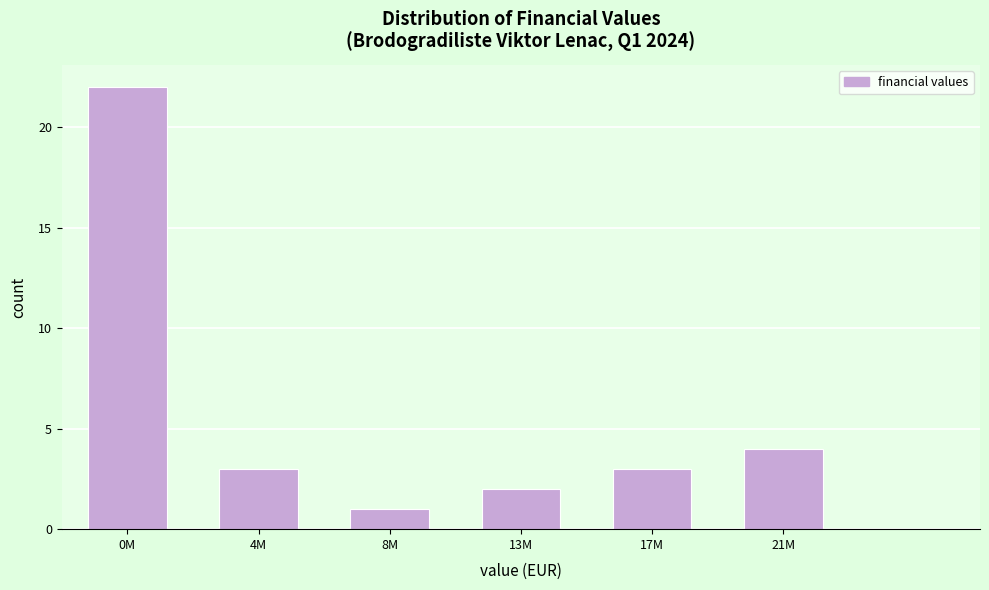

Reading left to right, transcribe all the data shown in this chart.

22	3	1	2	3	4